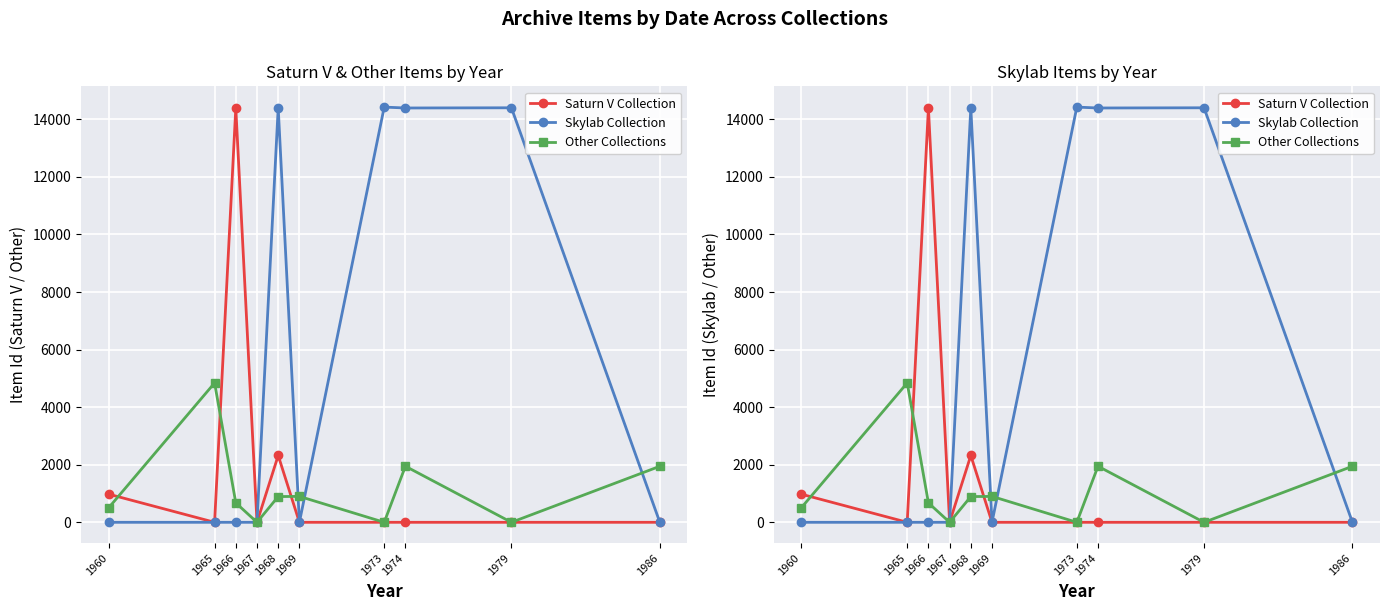

After their last crossing, which series has the higher values: Saturn V Collection or Other Collections?

Other Collections